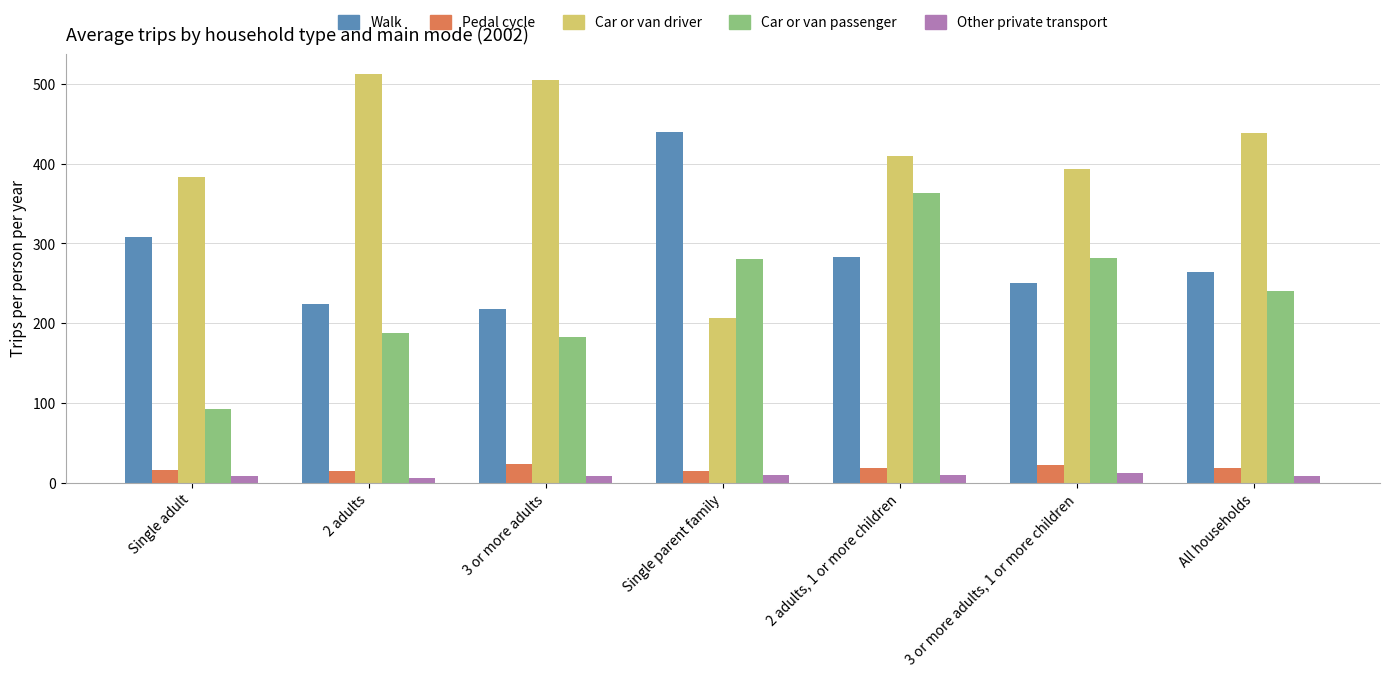

Read the Pedal cycle value at Single parent family.

15.1